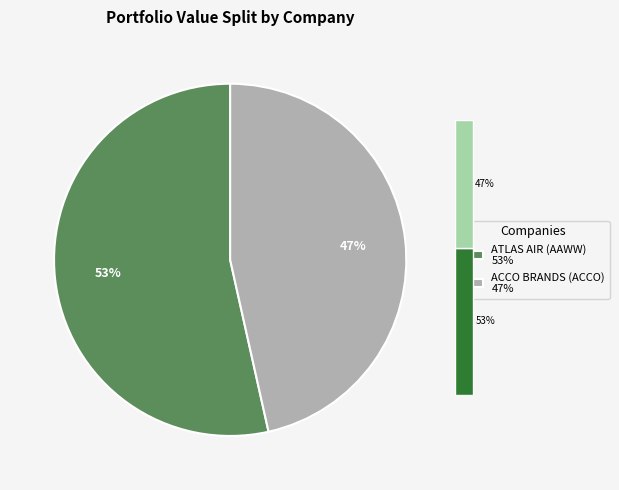

Is ATLAS AIR WORLDWIDE HOLDINGS, INC. the majority of the pie?

Yes